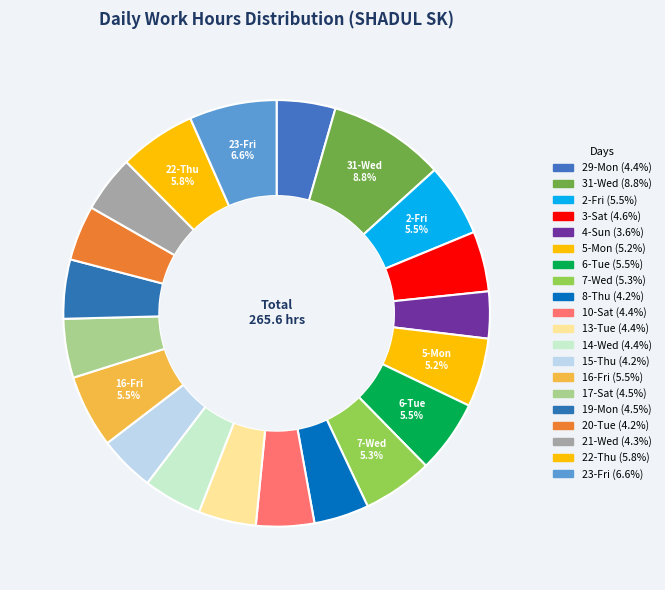

To the nearest percent, what percentage of the pie is 20-Tue?

4%